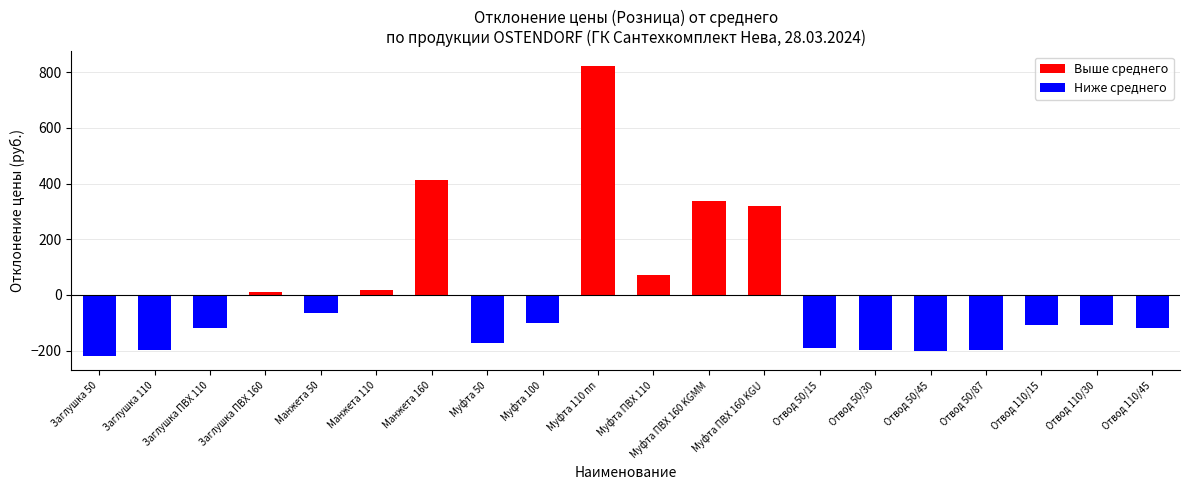

What position from the right is Отвод 110/15?

3